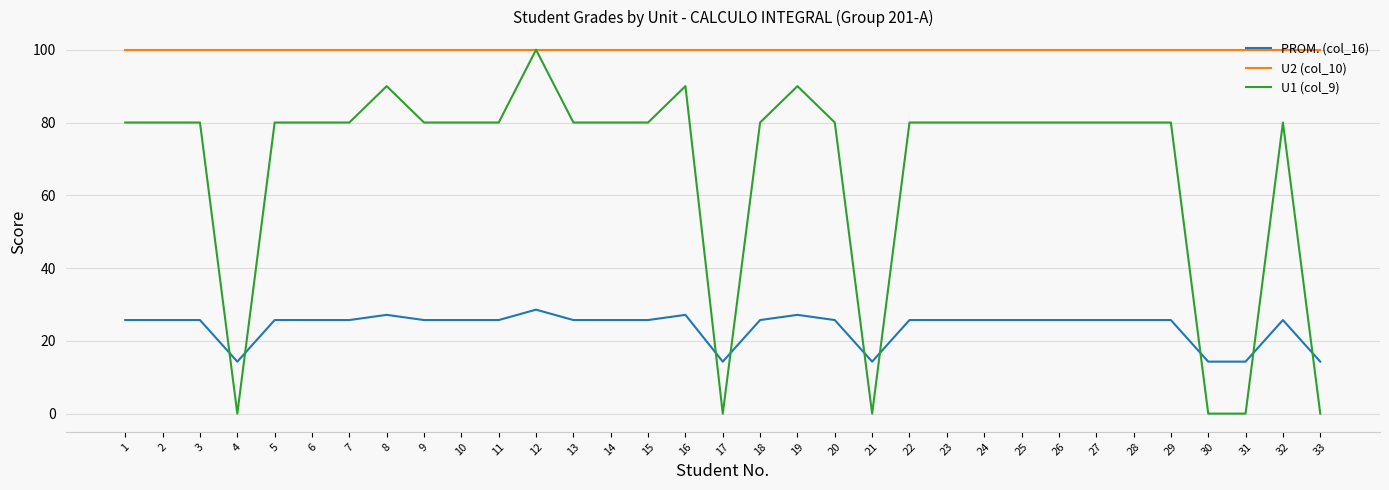

Reading left to right, transcribe all the data shown in this chart.

PROM. (col_16): 25.7	25.7	25.7	14.3	25.7	25.7	25.7	27.1	25.7	25.7	25.7	28.6	25.7	25.7	25.7	27.1	14.3	25.7	27.1	25.7	14.3	25.7	25.7	25.7	25.7	25.7	25.7	25.7	25.7	14.3	14.3	25.7	14.3
U2 (col_10): 100.0	100.0	100.0	100.0	100.0	100.0	100.0	100.0	100.0	100.0	100.0	100.0	100.0	100.0	100.0	100.0	100.0	100.0	100.0	100.0	100.0	100.0	100.0	100.0	100.0	100.0	100.0	100.0	100.0	100.0	100.0	100.0	100.0
U1 (col_9): 80.0	80.0	80.0	0.0	80.0	80.0	80.0	90.0	80.0	80.0	80.0	100.0	80.0	80.0	80.0	90.0	0.0	80.0	90.0	80.0	0.0	80.0	80.0	80.0	80.0	80.0	80.0	80.0	80.0	0.0	0.0	80.0	0.0